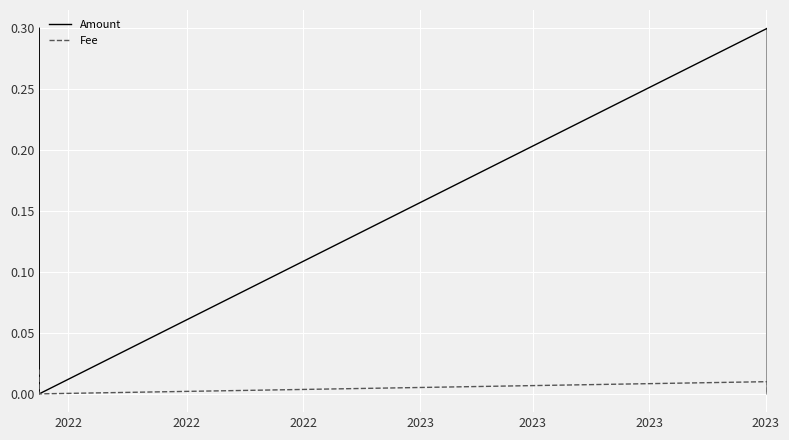

Which series has the largest total across all categories?

Amount